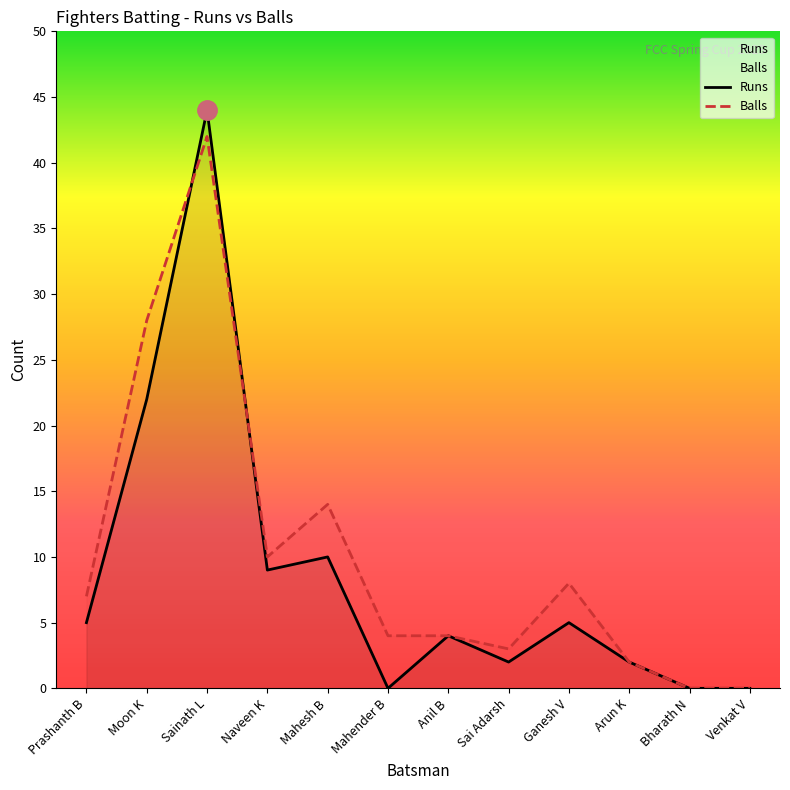

Is it true that Runs equals 3 at Prashanth B?

False